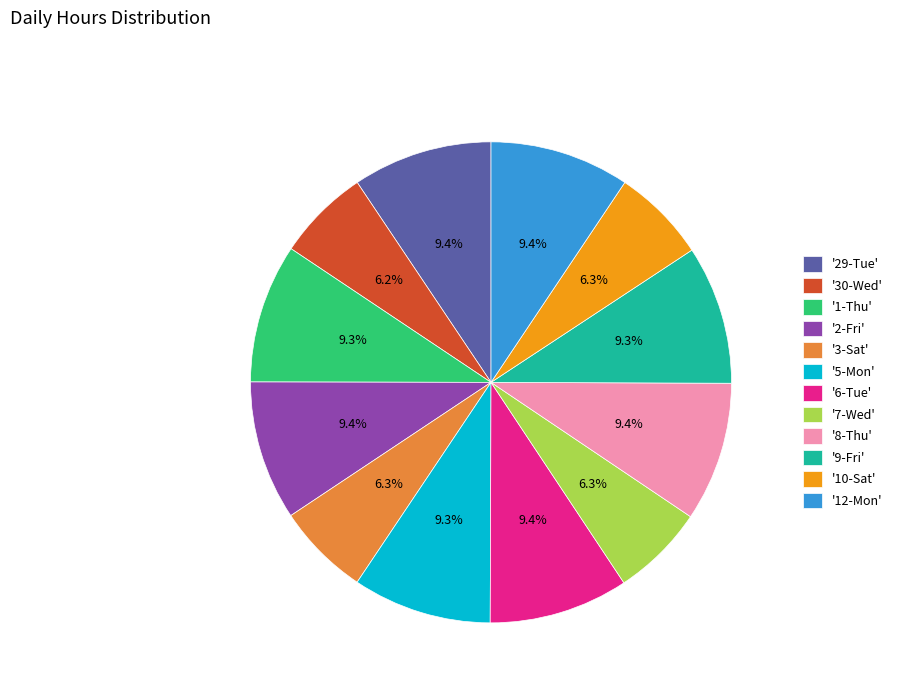

Combined, do '6-Tue' and '29-Tue' account for over 50%?

No